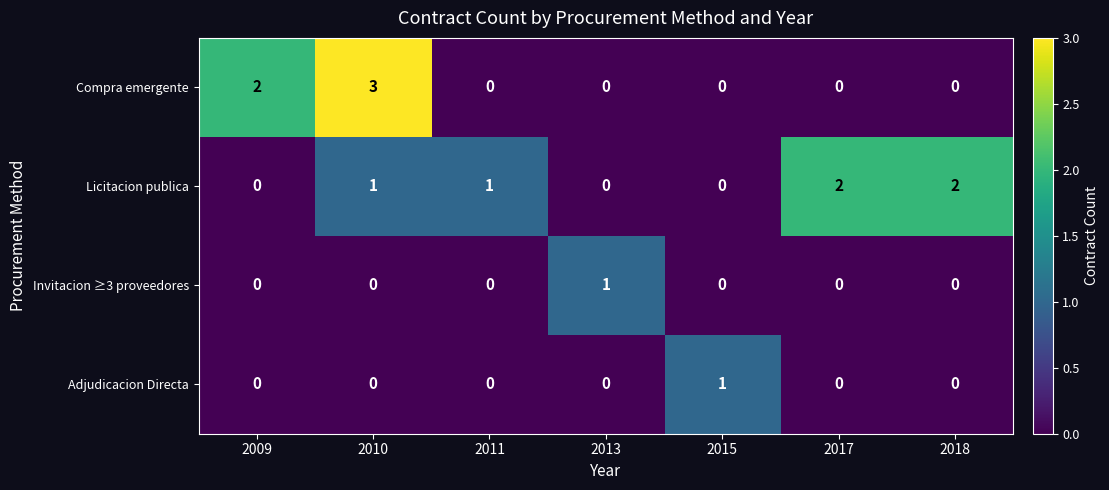

How many positive values does the Compra emergente series have?

2